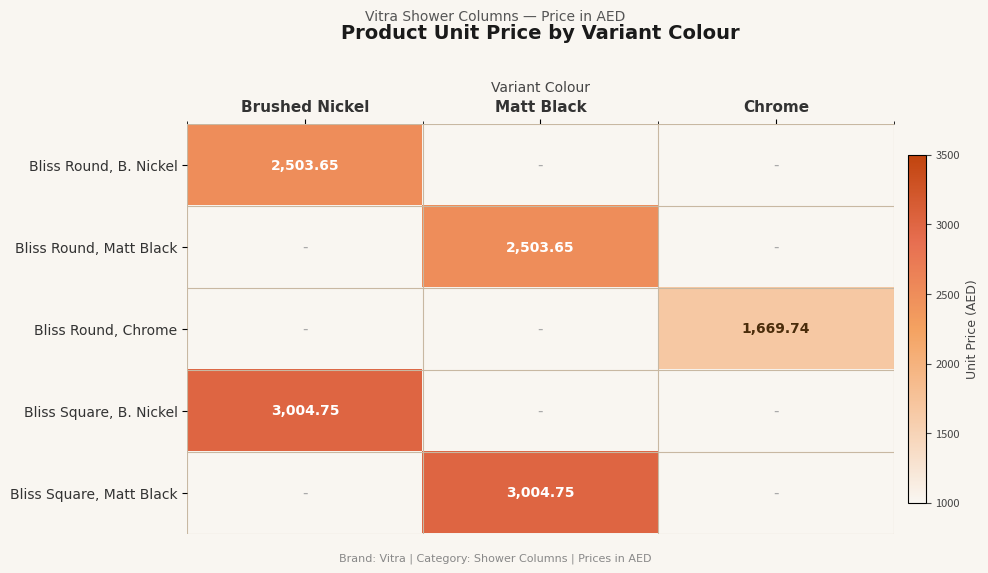

At how many categories does at least one series exceed 430?

3